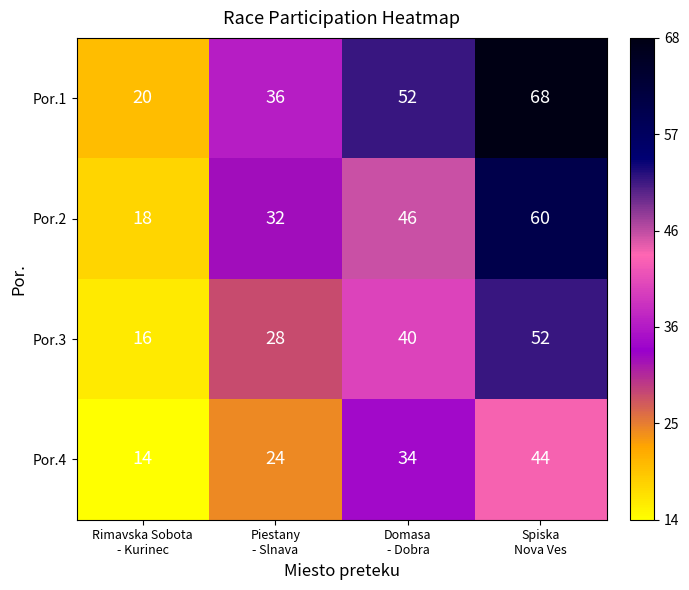

Reading left to right, what are all the values shown in this chart?

Por.1: 20	36	52	68
Por.2: 18	32	46	60
Por.3: 16	28	40	52
Por.4: 14	24	34	44